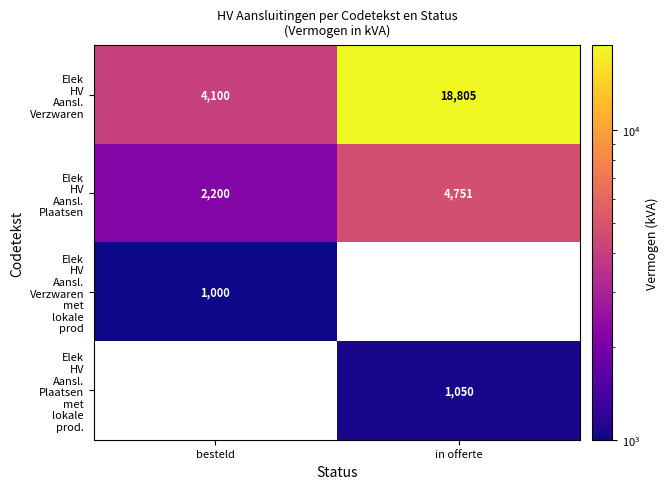

Is it true that Elek HV Aansl. Plaatsen equals 4751.0 at in offerte?

True